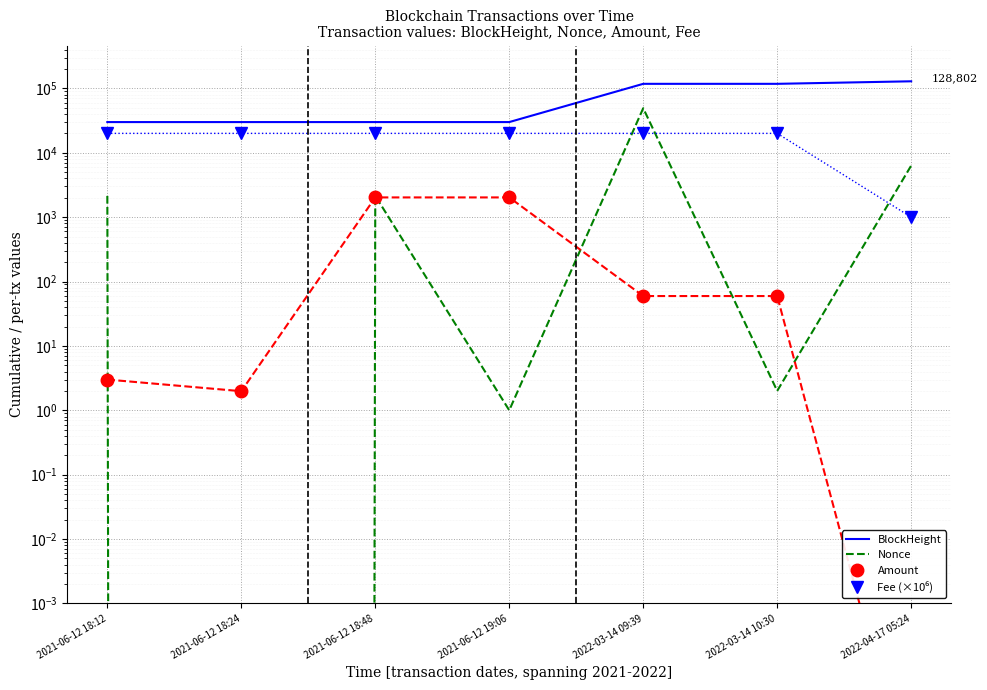

Read the Nonce value at 2021-06-12 18:48.

2141.0